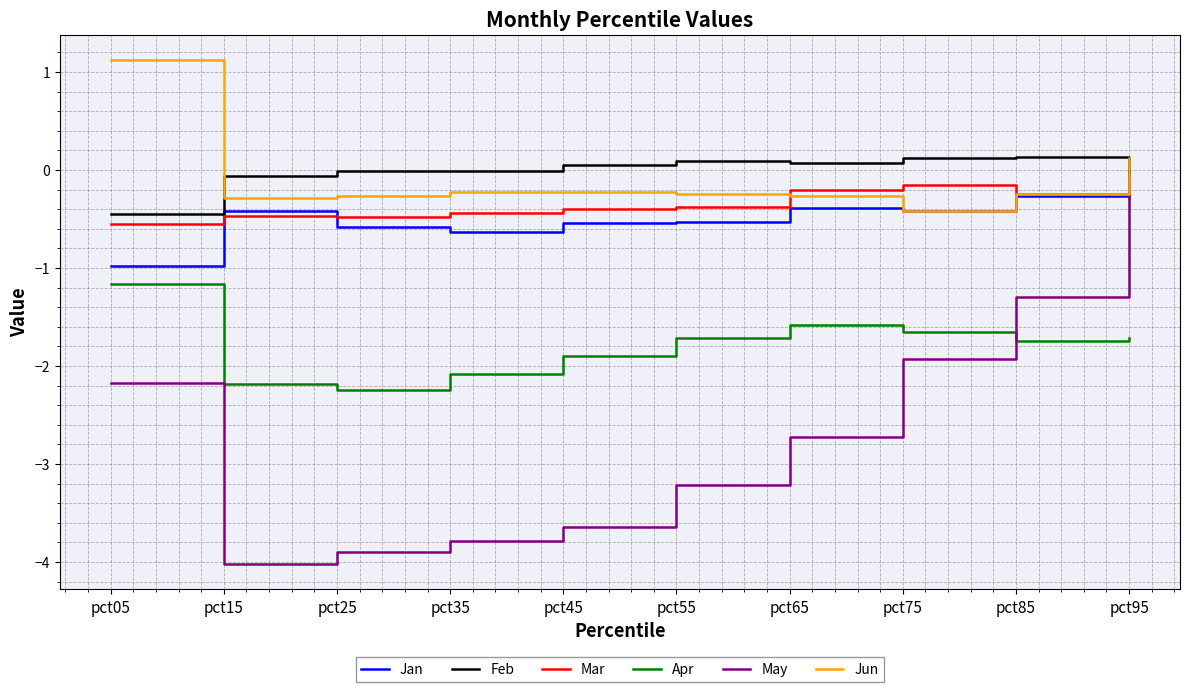

Read the Apr value at pct85.

-1.7